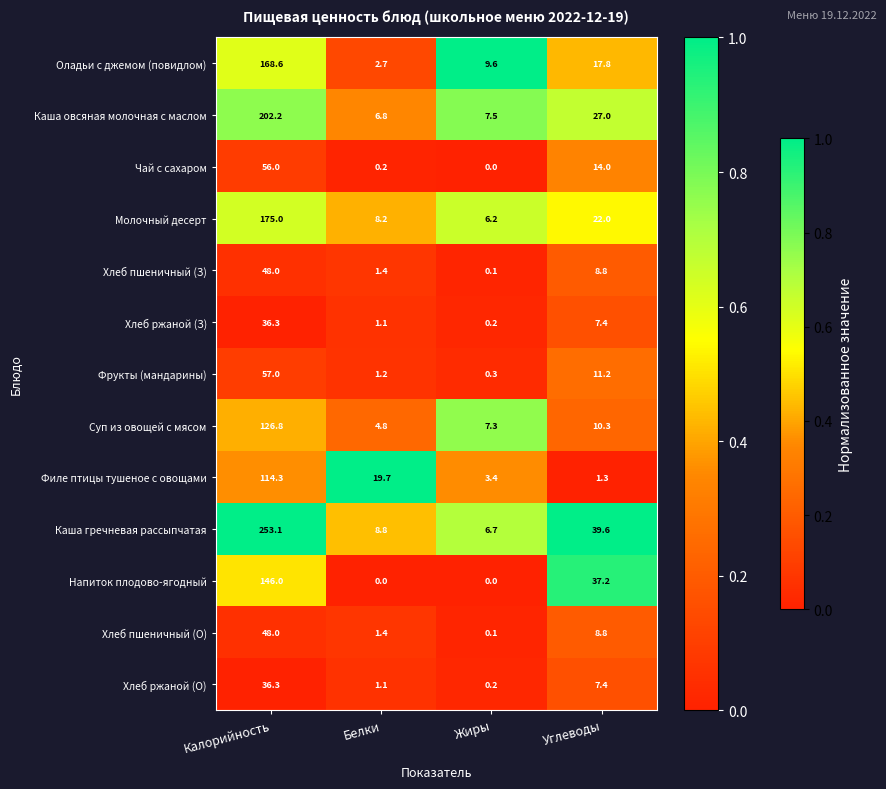

True or false: Оладьи с джемом (повидлом) has a value of 17.8 at Углеводы.

True